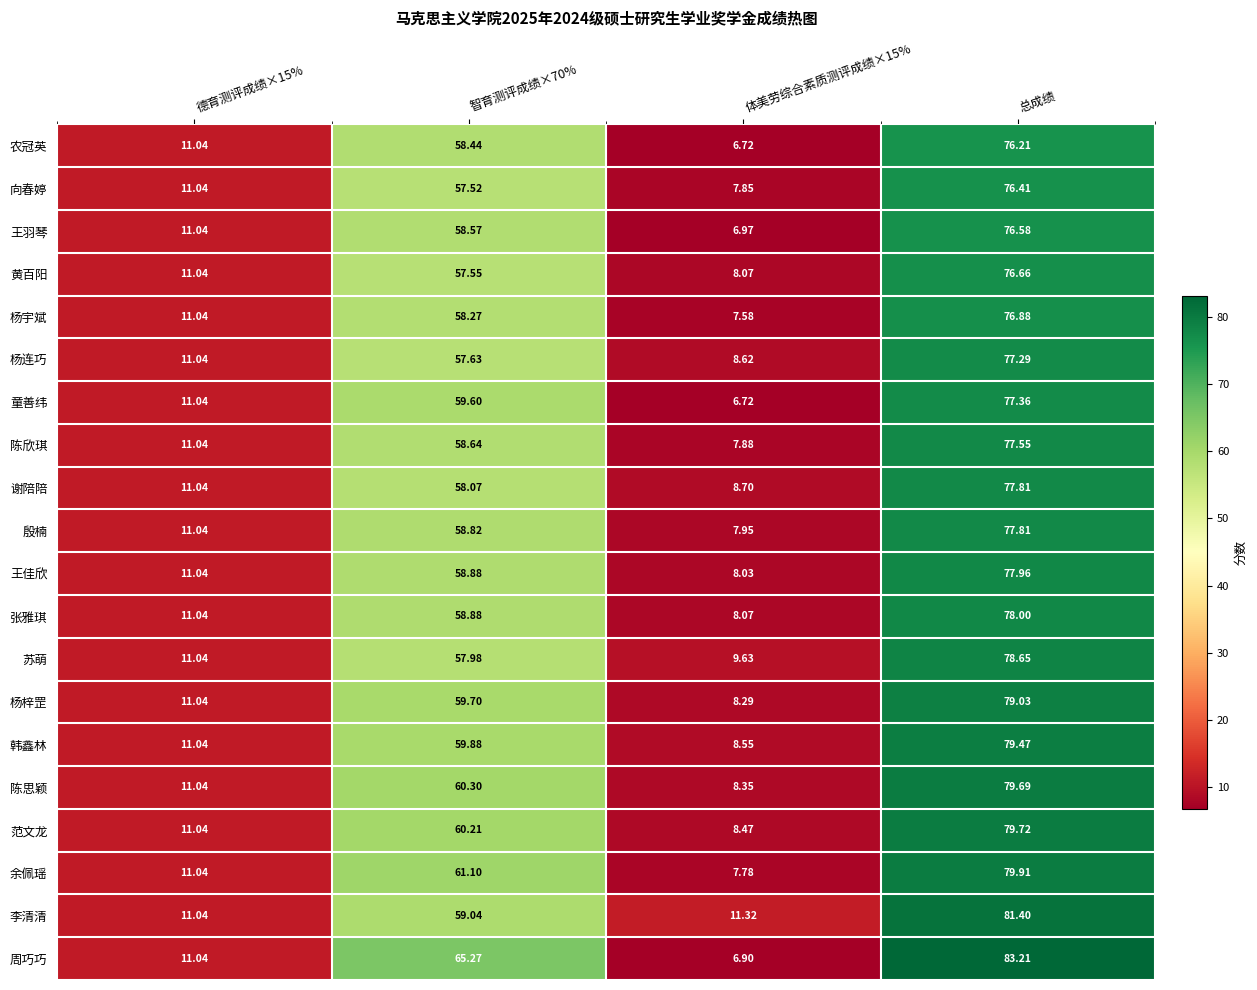

At which category is the sum across all series the highest?

总成绩